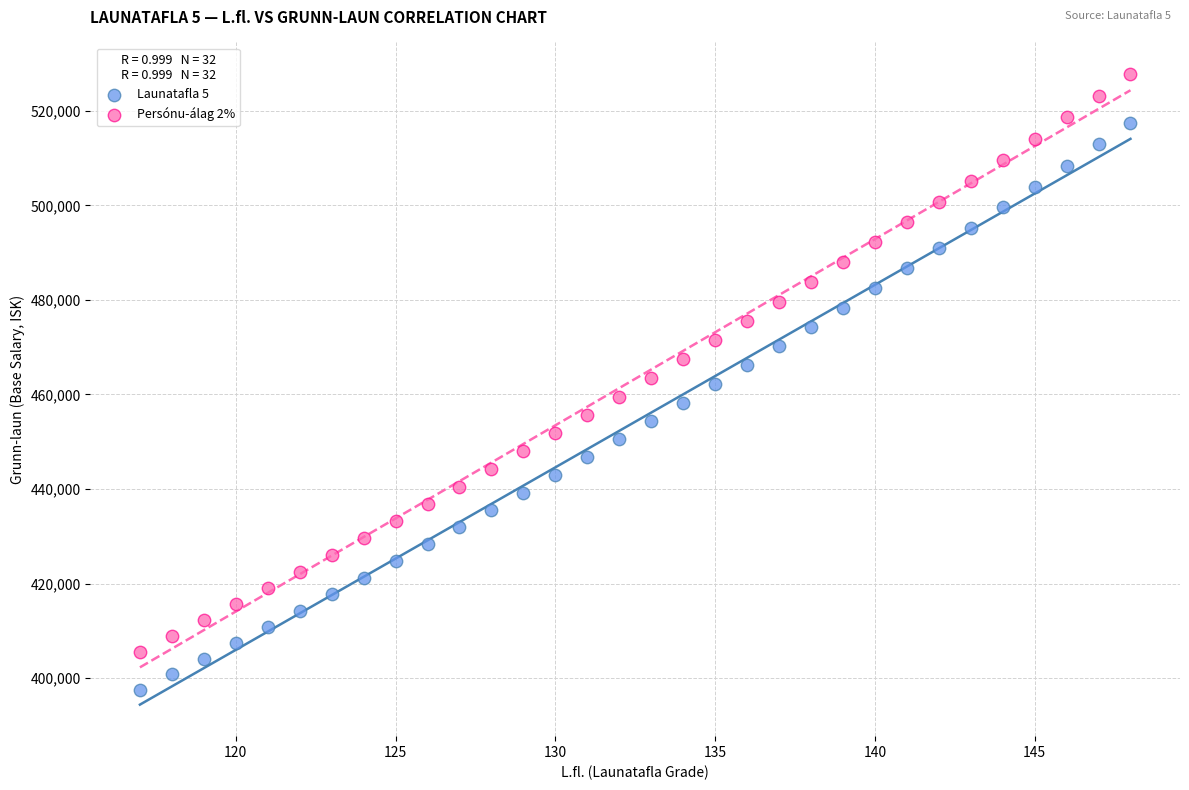

Which series has the largest Y range (max minus min)?

Persónu-álag 2%